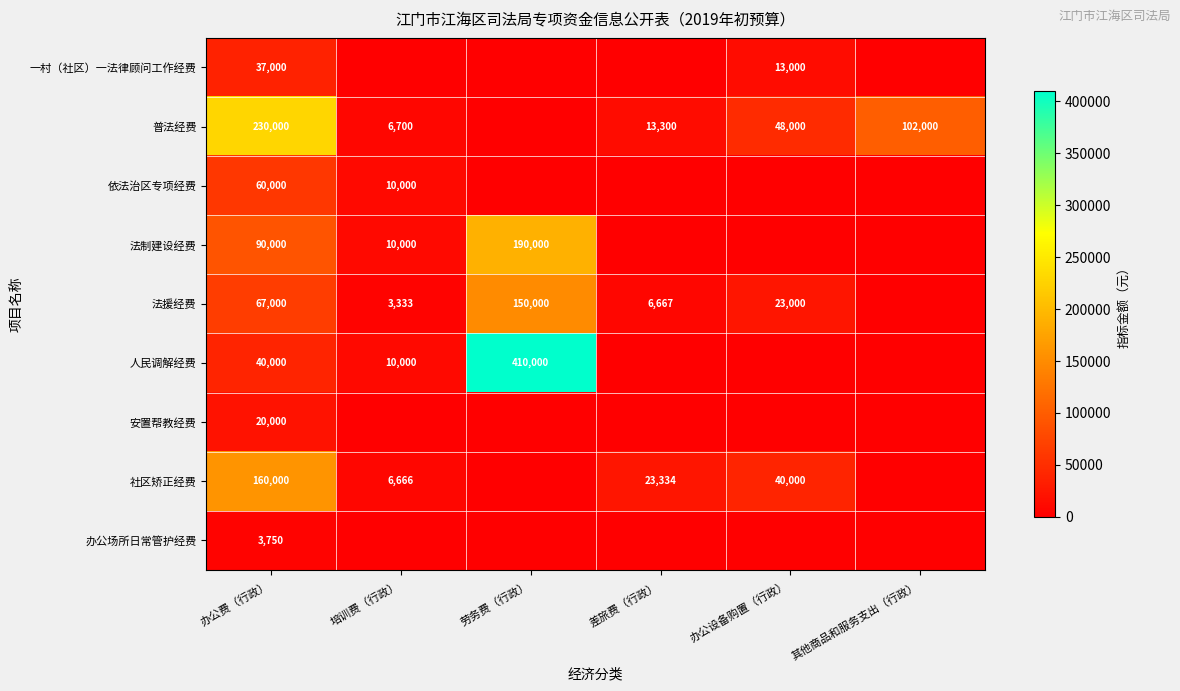

Is the value of 社区矫正经费 at 培训费（行政） greater than the value of 人民调解经费 at 培训费（行政）?

No